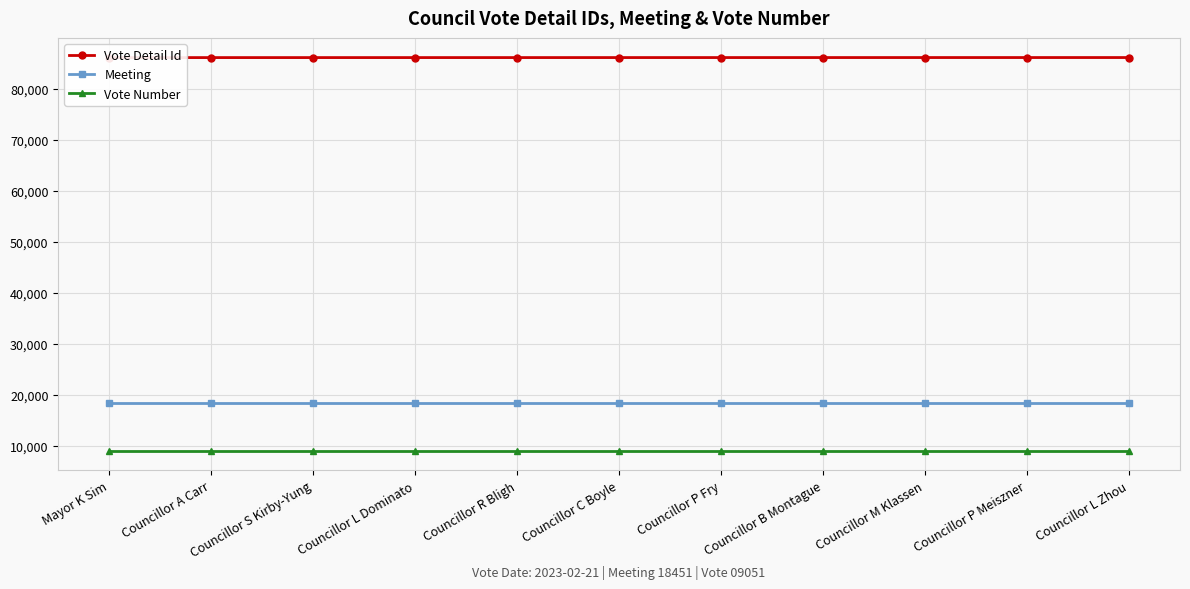

What value does the Vote Number series have at Councillor L Zhou?

9051